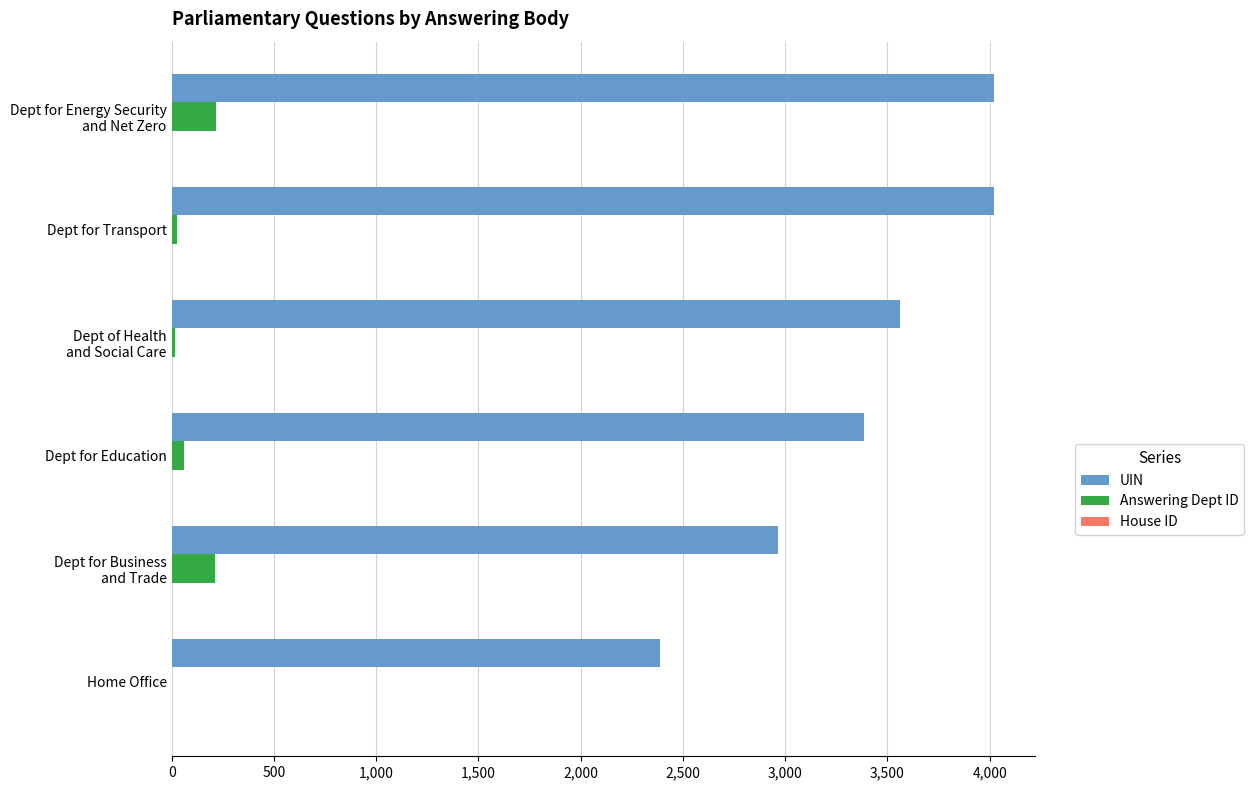

What is the sum of all Answering Dept ID values?

534